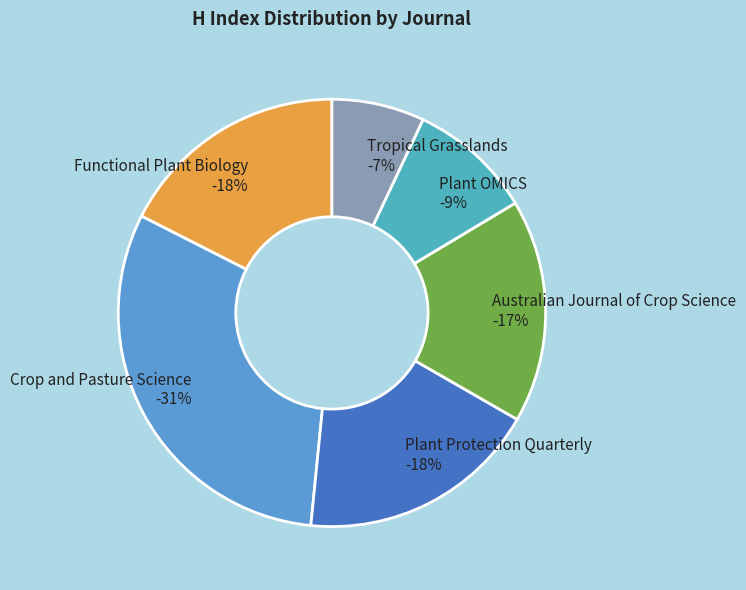

True or false: Functional Plant Biology accounts for 27% of the total.

False